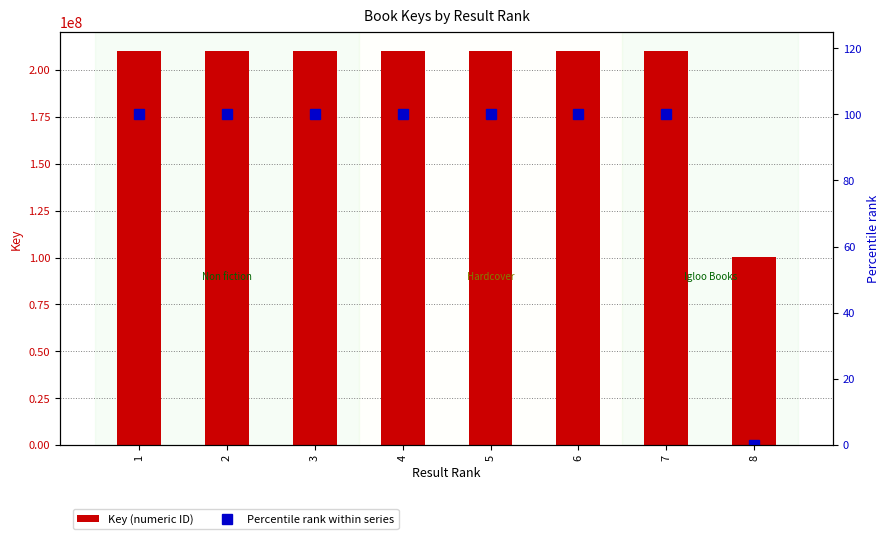

True or false: Percentile rank within series has a value of 100.0 at 2.

True